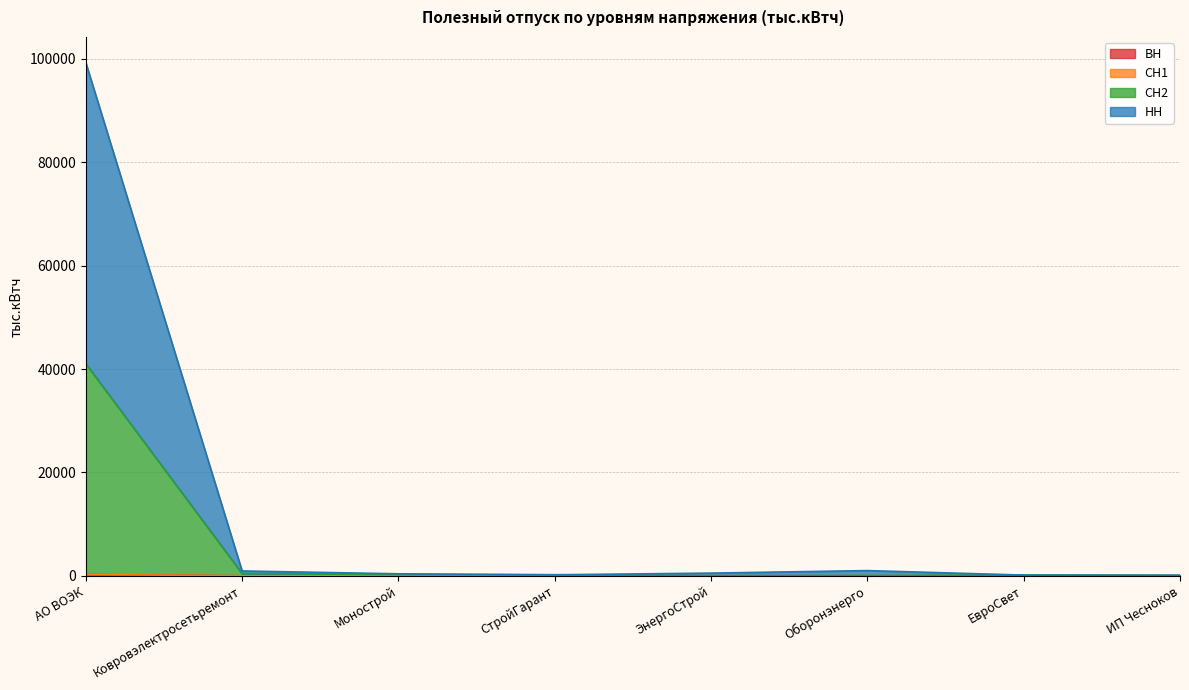

At which category is the sum across all series the highest?

АО ВОЭК